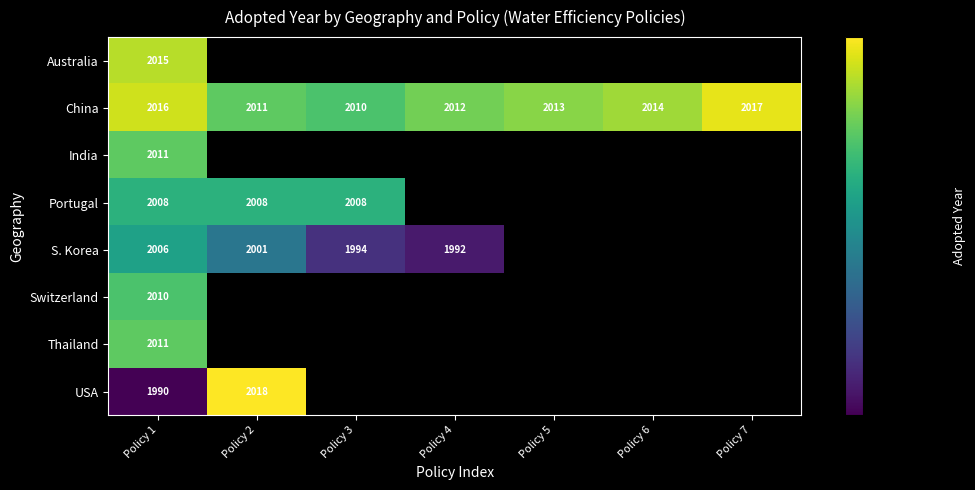

List the labels in order of China value, smallest first.

Policy 3, Policy 2, Policy 4, Policy 5, Policy 6, Policy 1, Policy 7